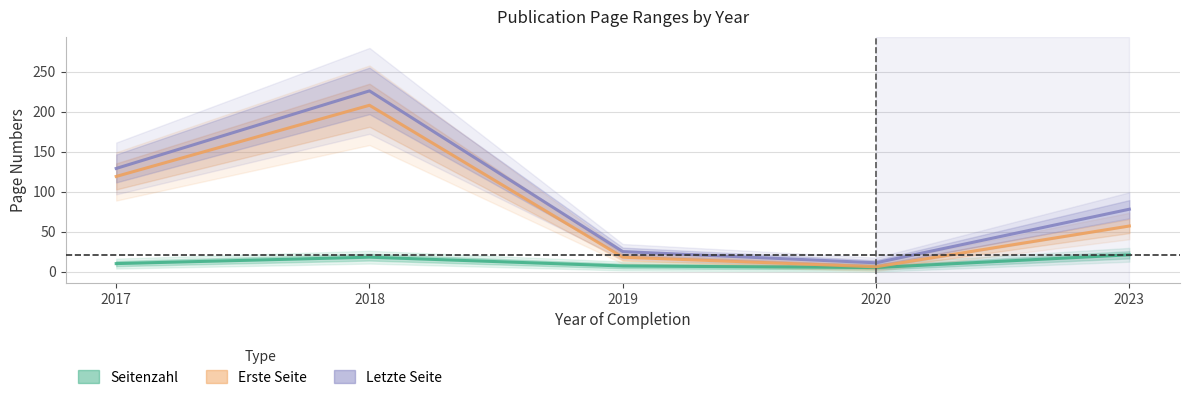

Is it true that Erste Seite equals 57 at 2023?

True